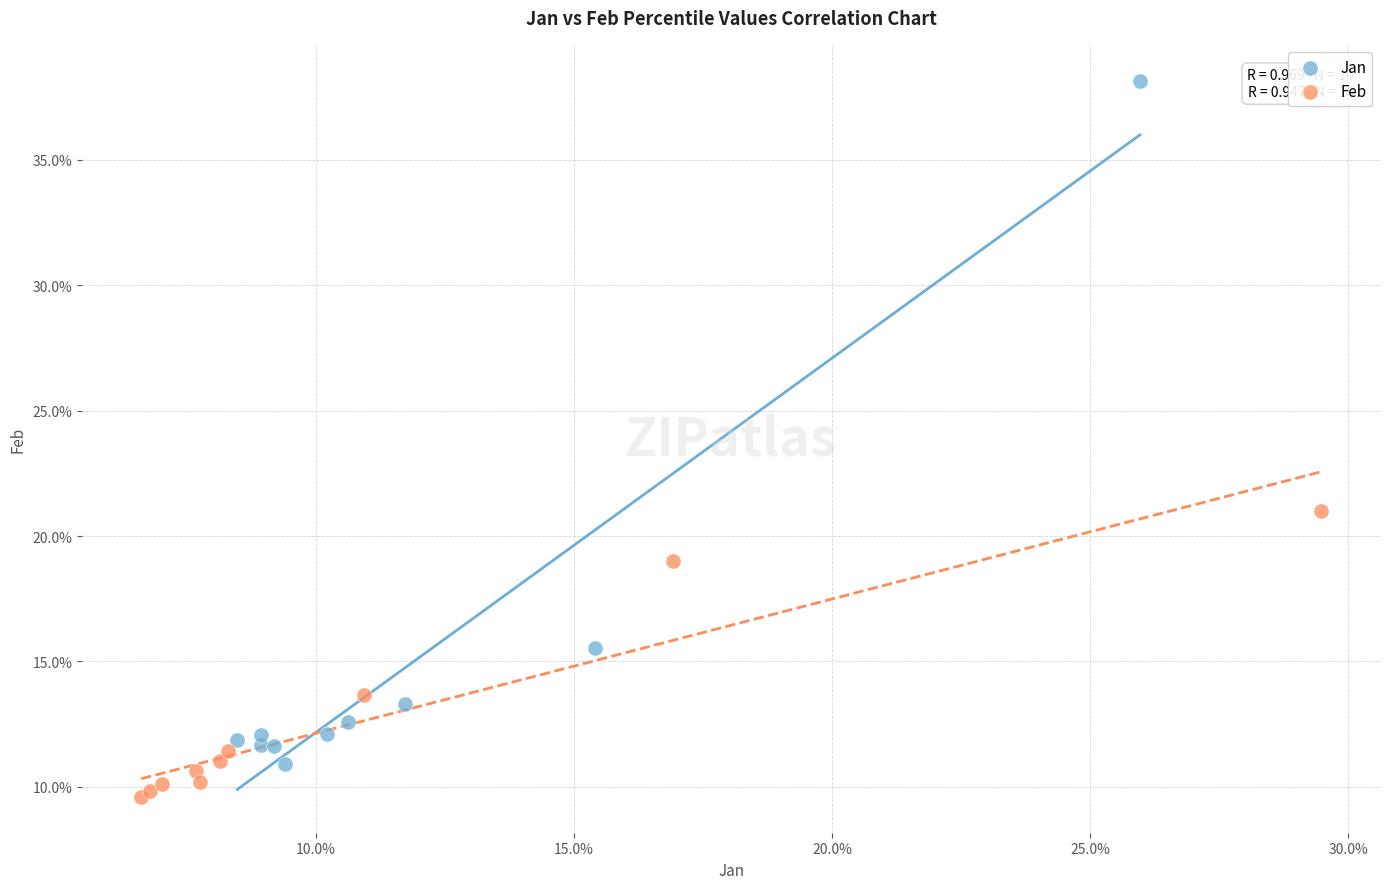

What are all the series names shown in the legend?

Jan, Feb